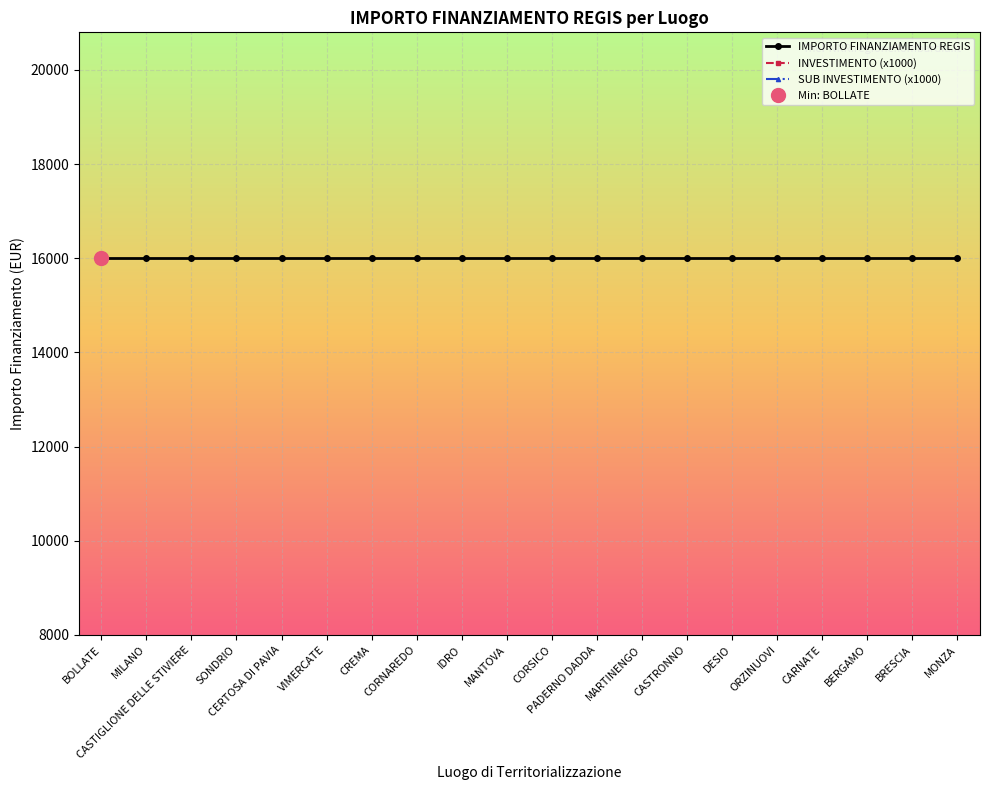

True or false: IMPORTO FINANZIAMENTO REGIS and INVESTIMENTO (x1000) intersect in this chart.

False